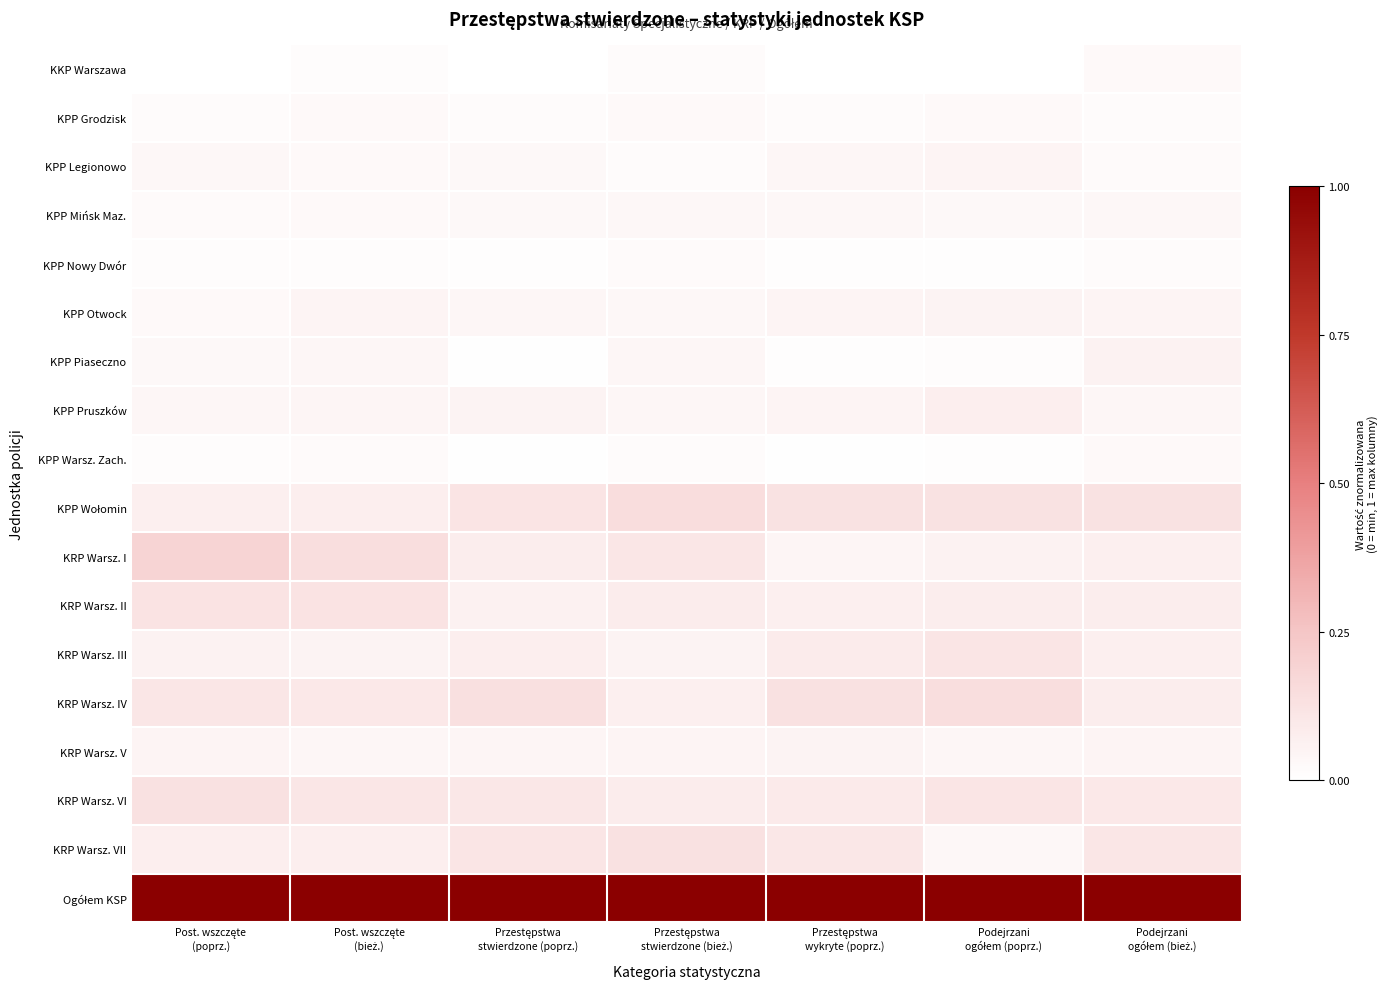

What is the total value across all series at Przestępstwa
stwierdzone (poprz.)?

1.9